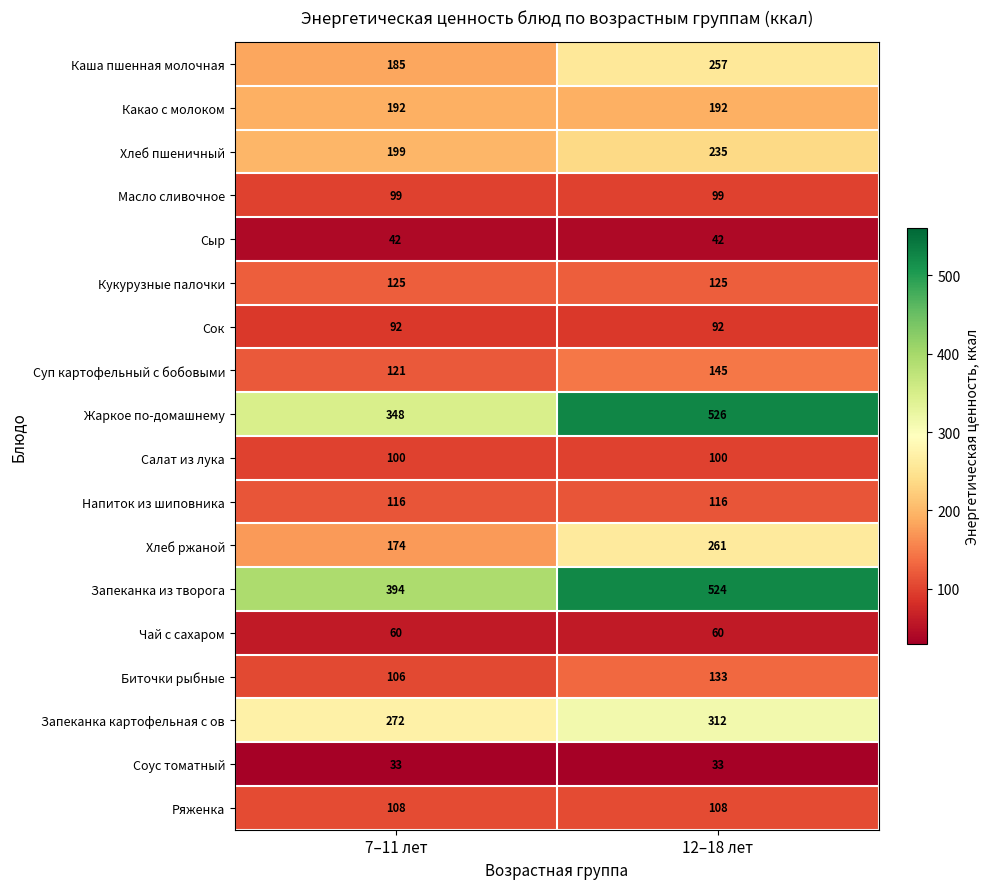

What is the sum of the Биточки рыбные values at 12–18 лет and 7–11 лет?

239